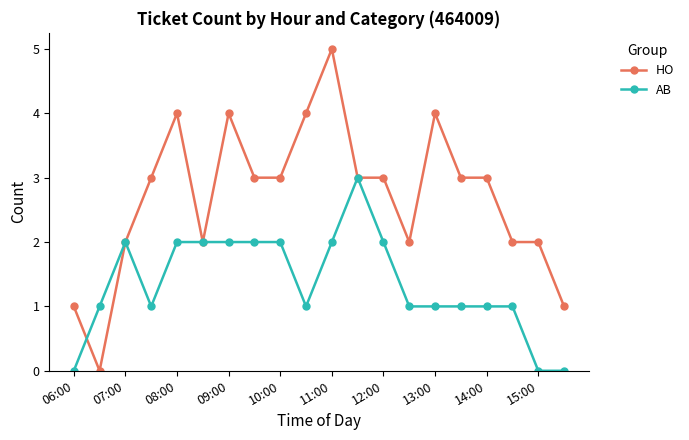

Which series has the largest total across all categories?

HO